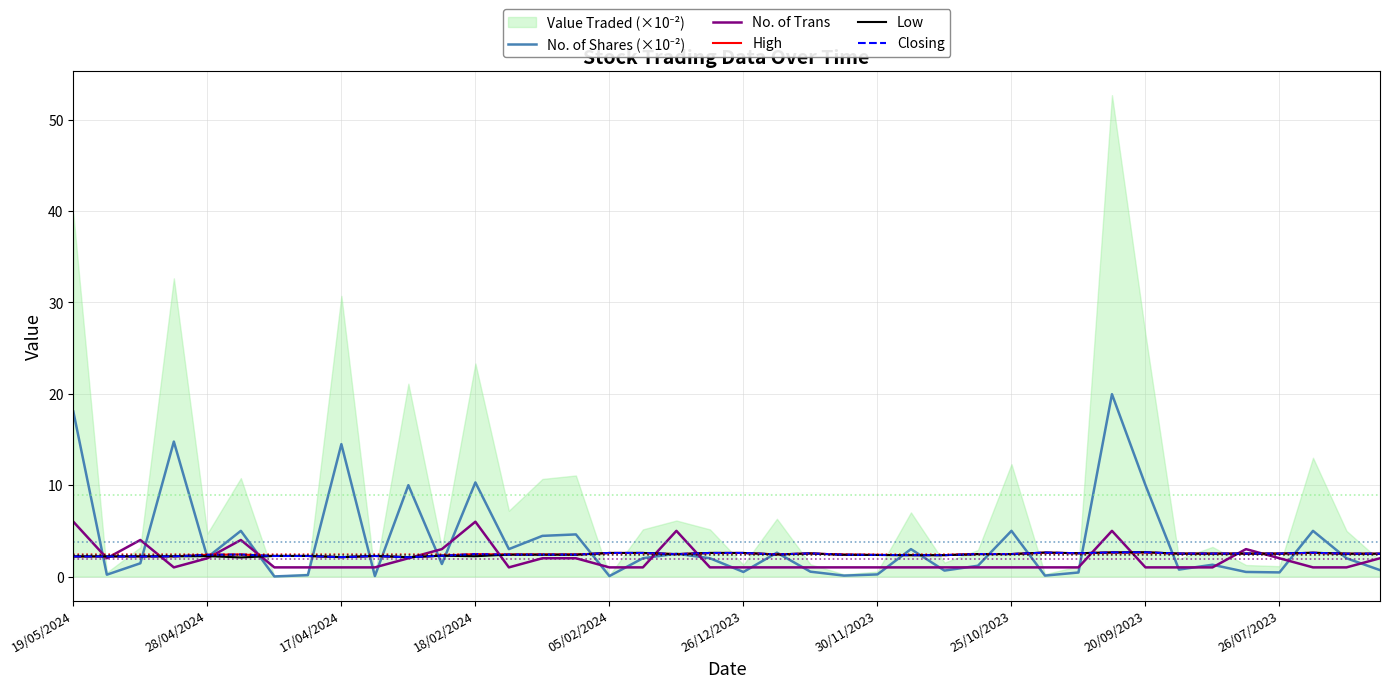

What is the highest value of the No. of Trans series?

6.0